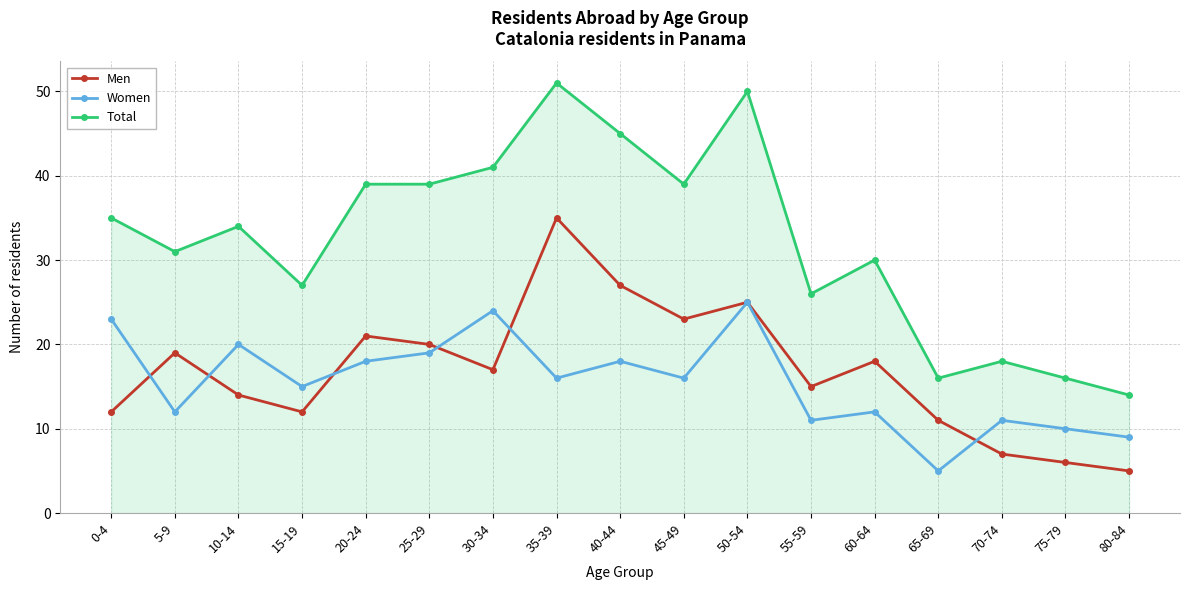

Rank the series by their maximum value, from highest to lowest.

Total, Men, Women